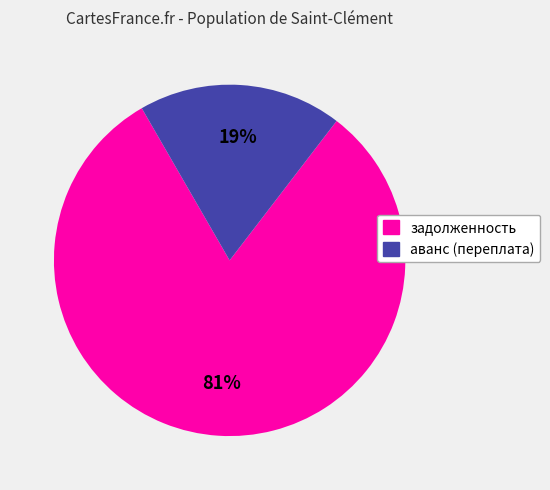

The аванс (переплата) slice represents 19% of the pie. True or false?

True